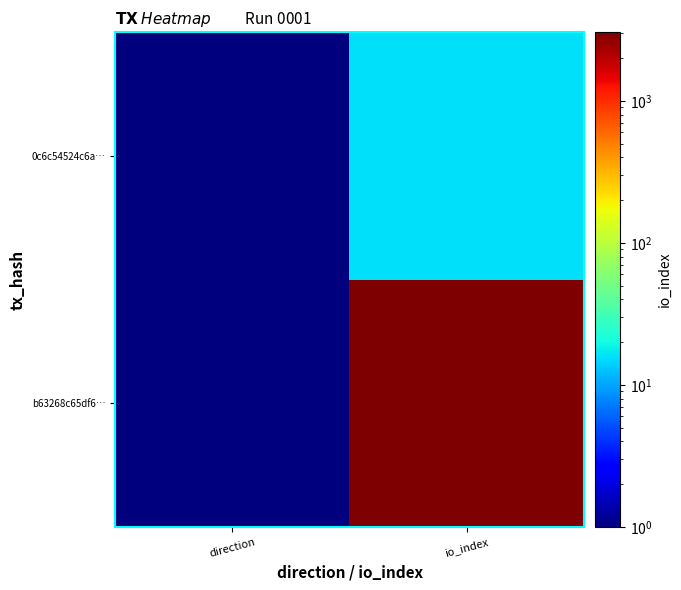

At which category does the chart reach its peak across all series?

io_index